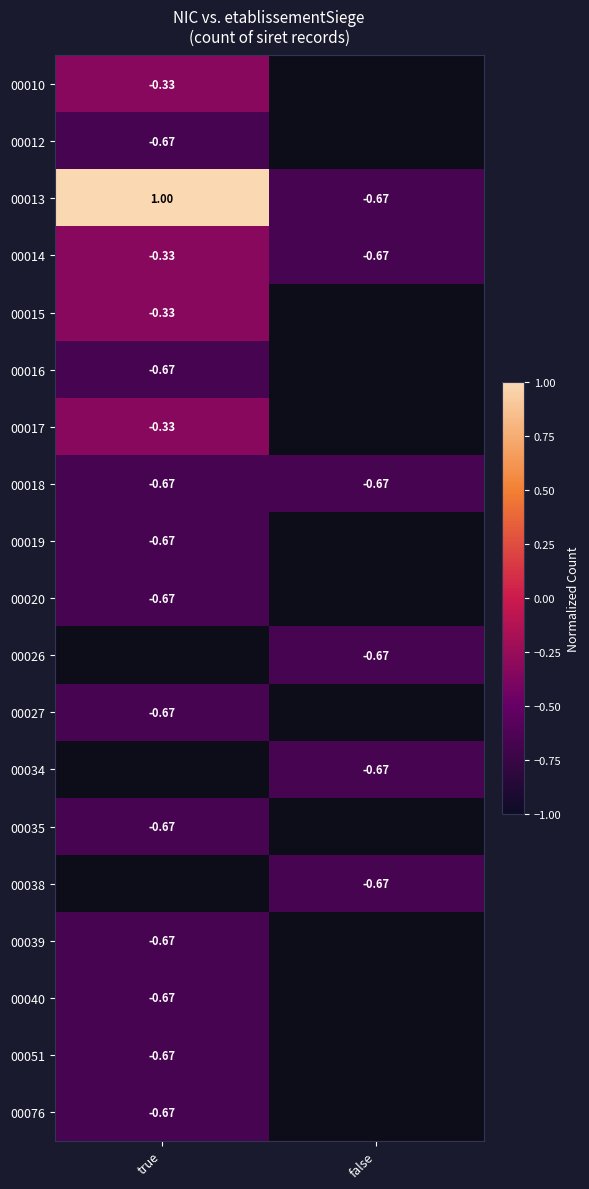

At how many categories does at least one series exceed 0?

1